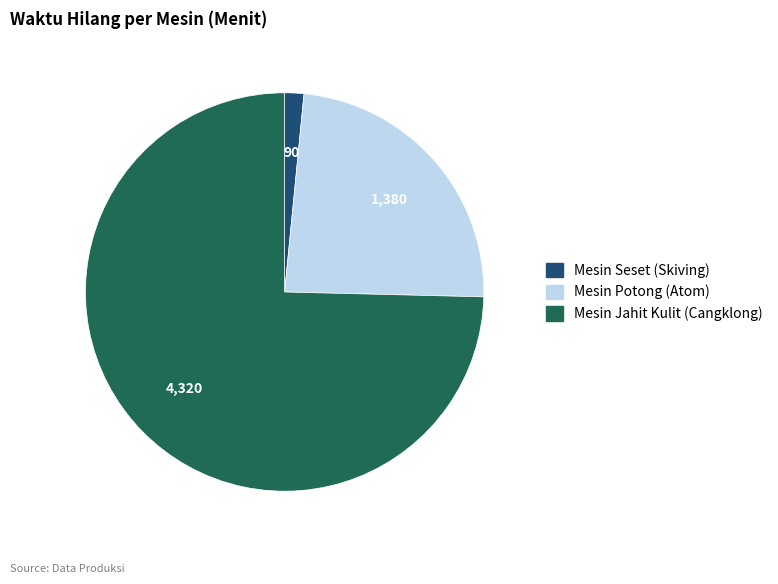

What is the largest slice in the pie chart?

Mesin Jahit Kulit (Cangklong)